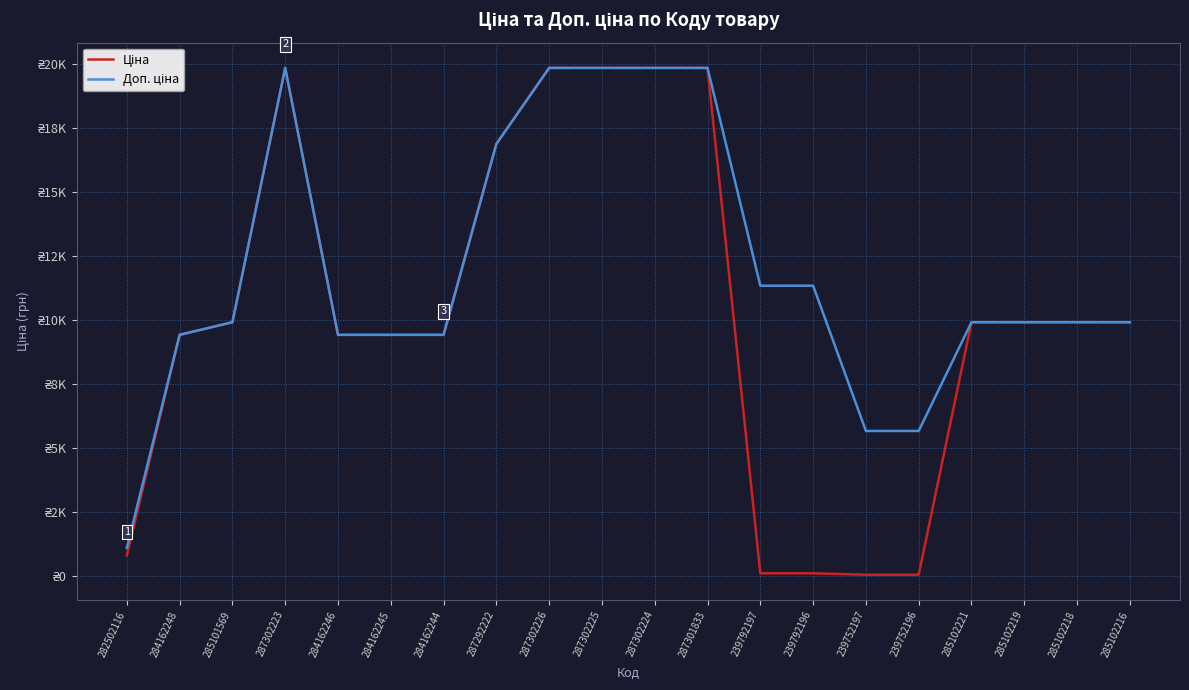

How many interior local peaks does the Доп. ціна series have?

1